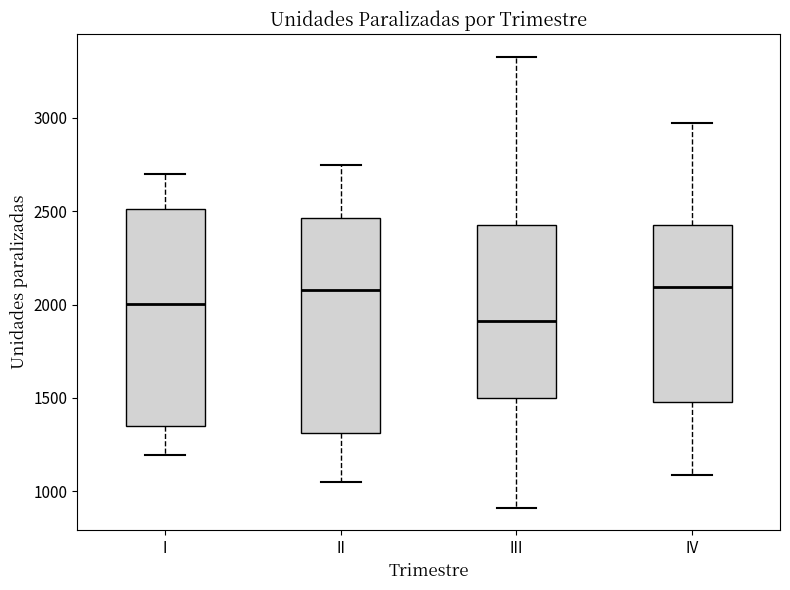

Reading left to right, transcribe this box plot: for each box, give where its median line is, the range the box spans, and where its two whiskers end, as read against the y-axis. The values are not printed on the chart, so give them approximately, as read against the axis.

I: median 2000, box 1350 to 2500, whiskers 1200 to 2700
II: median 2100, box 1300 to 2450, whiskers 1050 to 2750
III: median 1900, box 1500 to 2400, whiskers 900 to 3350
IV: median 2100, box 1500 to 2400, whiskers 1100 to 2950